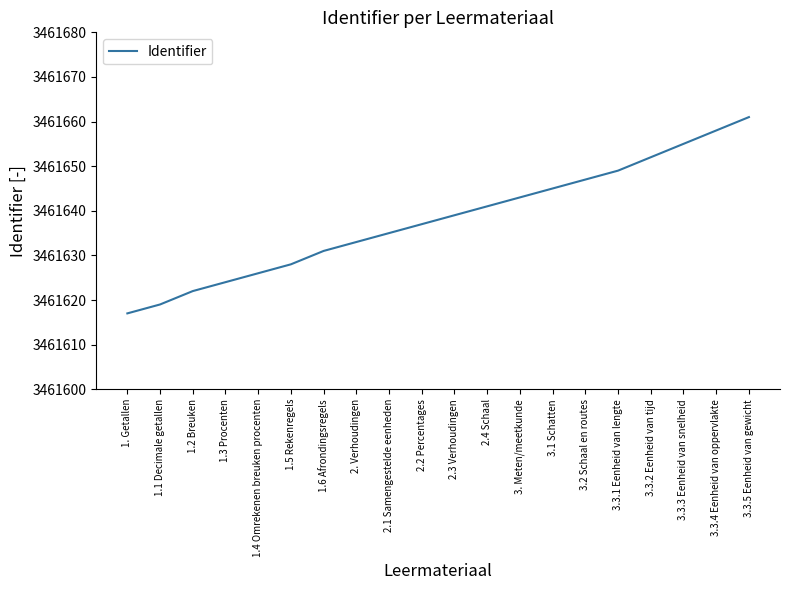

Rank the categories by value from highest to lowest.

3.3.5 Eenheid van gewicht, 3.3.4 Eenheid van oppervlakte, 3.3.3 Eenheid van snelheid, 3.3.2 Eenheid van tijd, 3.3.1 Eenheid van lengte, 3.2 Schaal en routes, 3.1 Schatten, 3. Meten/meetkunde, 2.4 Schaal, 2.3 Verhoudingen, 2.2 Percentages, 2.1 Samengestelde eenheden, 2. Verhoudingen, 1.6 Afrondingsregels, 1.5 Rekenregels, 1.4 Omrekenen breuken procenten, 1.3 Procenten, 1.2 Breuken, 1.1 Decimale getallen, 1. Getallen